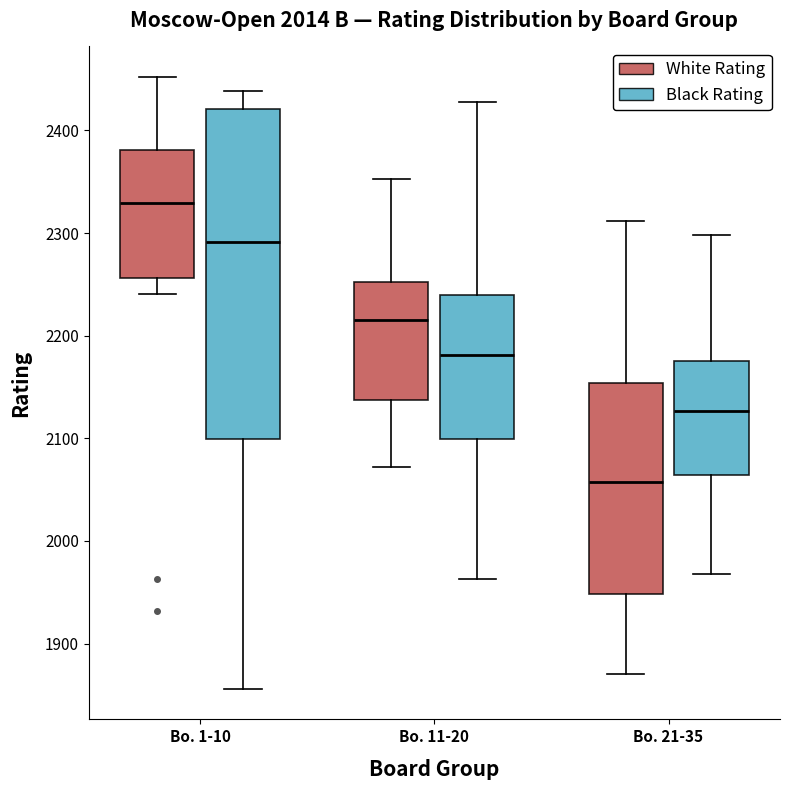

Where does the lower whisker of the box for Bo. 1-10 (Black Rating) end on the y-axis? The values are not printed on the chart, so give them approximately, as read against the axis.

1860